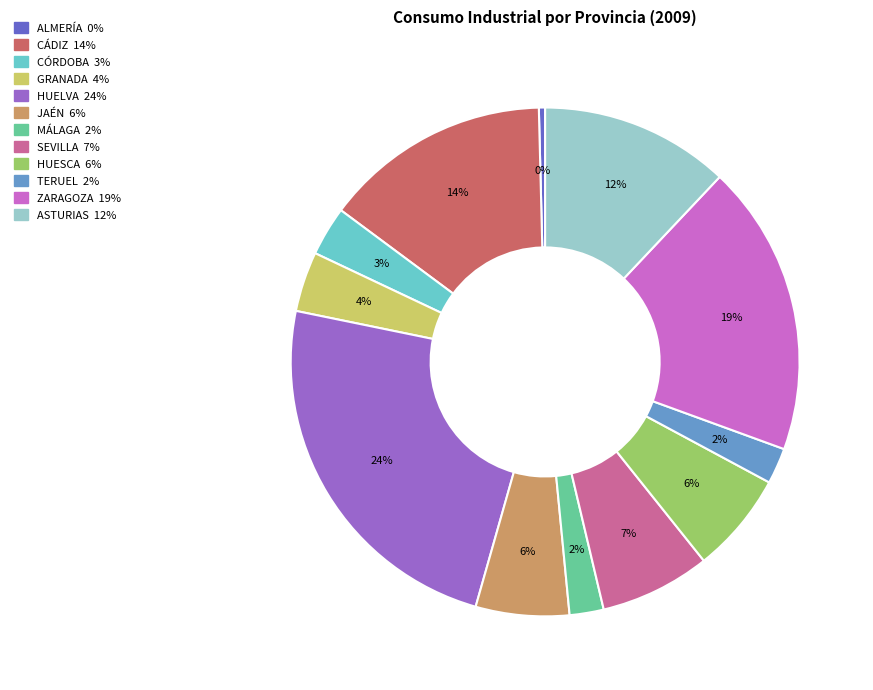

How many slices are in this pie chart?

12